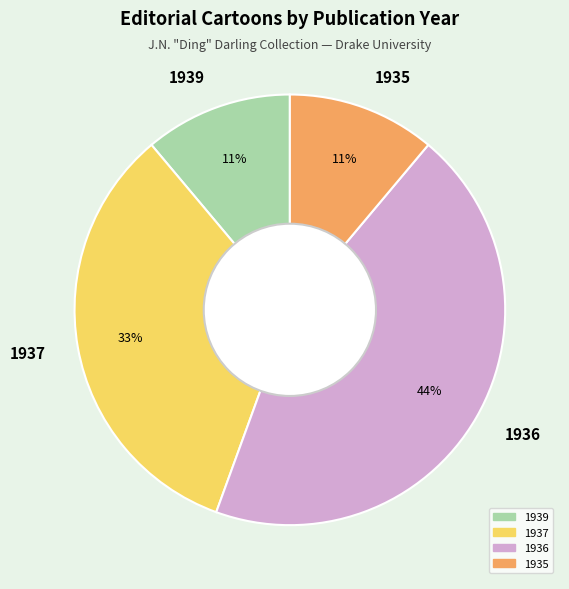

How many slices are in this pie chart?

4